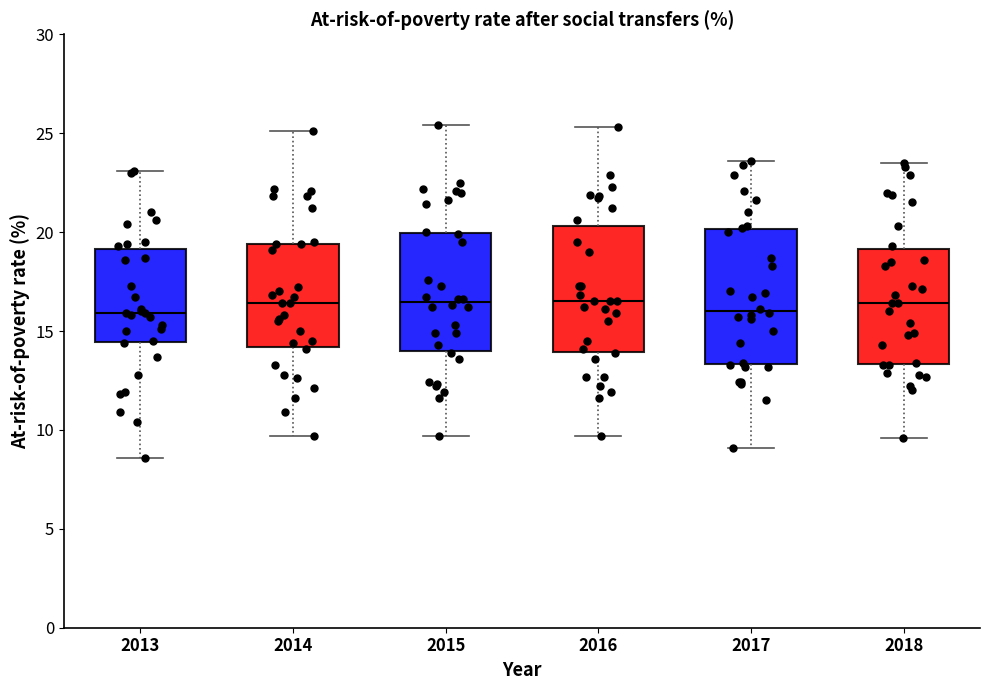

Reading left to right, read every box against the y-axis: the position of its median line, the range the box covers, and the ends of its whiskers. The values are not printed on the chart, so give them approximately, as read against the axis.

2013: median 16.0, box 14.5 to 19.0, whiskers 8.5 to 23.0
2014: median 16.5, box 14.0 to 19.5, whiskers 9.5 to 25.0
2015: median 16.5, box 14.0 to 20.0, whiskers 9.5 to 25.5
2016: median 16.5, box 14.0 to 20.5, whiskers 9.5 to 25.5
2017: median 16.0, box 13.5 to 20.0, whiskers 9.0 to 23.5
2018: median 16.5, box 13.5 to 19.0, whiskers 9.5 to 23.5